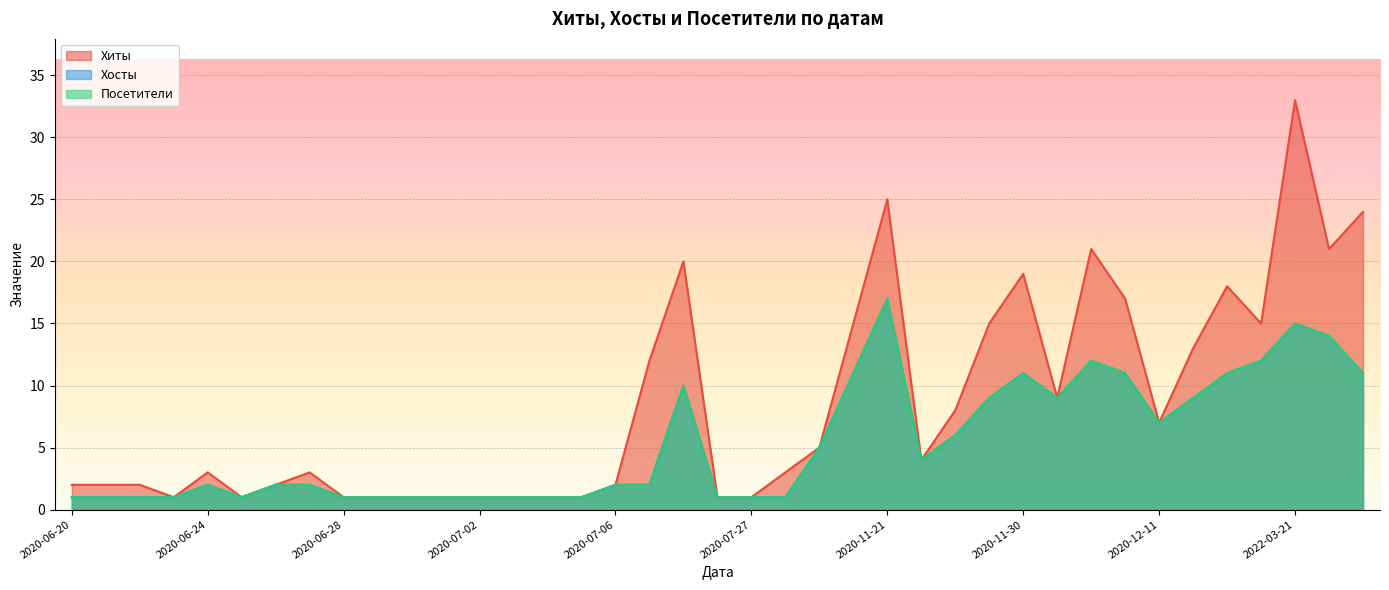

List the labels in order of Посетители value, smallest first.

2020-06-20, 2020-06-21, 2020-06-22, 2020-06-23, 2020-06-25, 2020-06-28, 2020-06-29, 2020-06-30, 2020-07-01, 2020-07-02, 2020-07-03, 2020-07-04, 2020-07-05, 2020-07-19, 2020-07-27, 2020-08-04, 2020-06-24, 2020-06-26, 2020-06-27, 2020-07-06, 2020-07-09, 2020-11-22, 2020-08-06, 2020-11-25, 2020-12-11, 2020-11-29, 2020-12-03, 2020-12-12, 2020-07-10, 2020-11-18, 2020-11-30, 2020-12-07, 2021-02-11, 2022-11-12, 2020-12-04, 2021-06-11, 2022-11-05, 2022-03-21, 2020-11-21